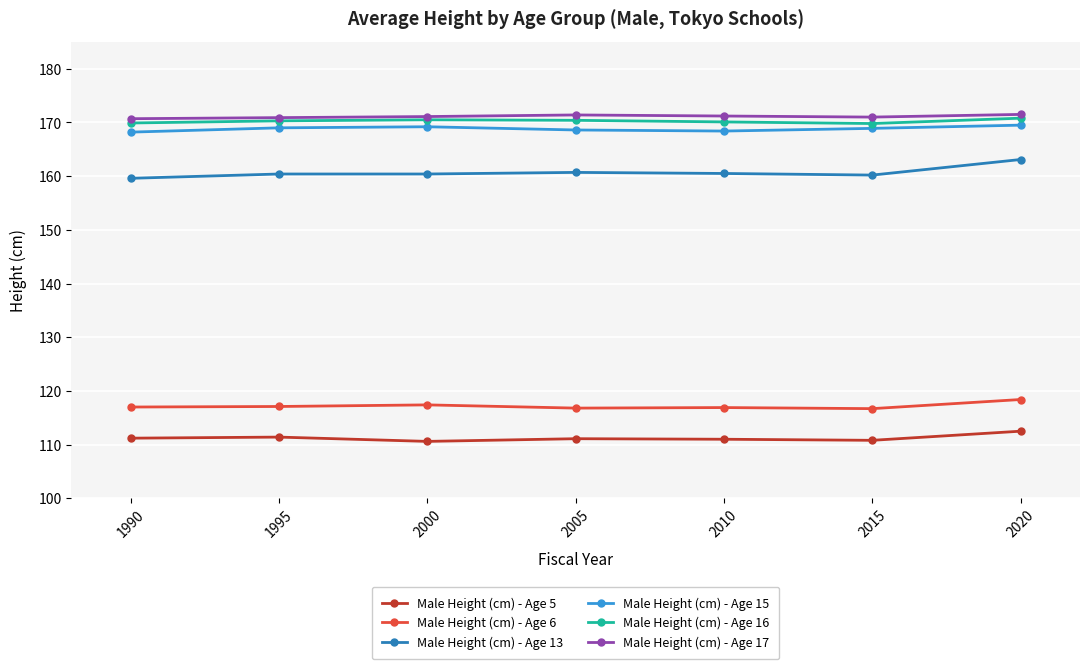

The Male Height (cm) - Age 5 series shows 112.5 at 2020. True or false?

True